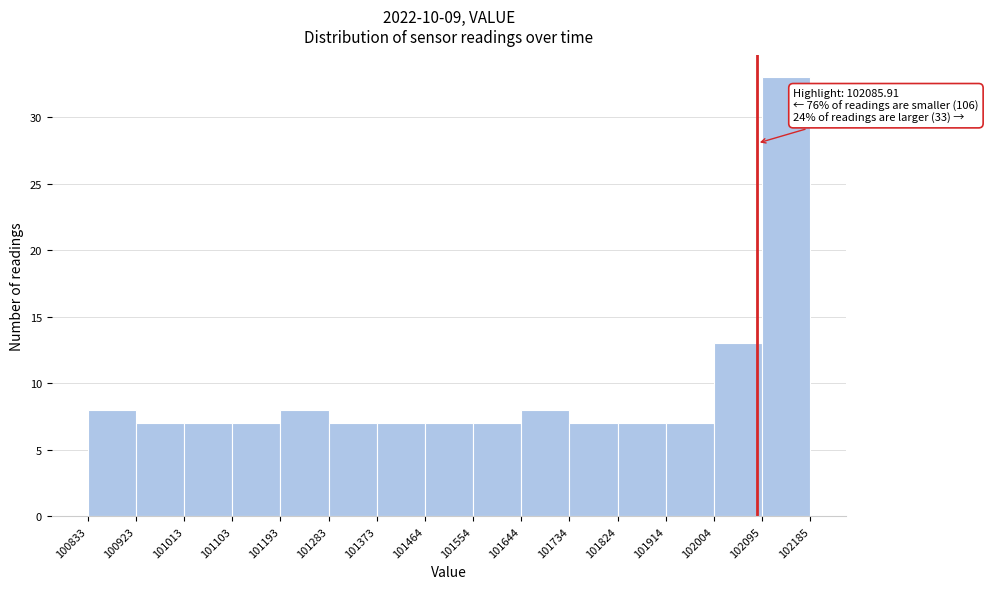

Over which range of the x-axis is the bar tallest?

102095 to 102185